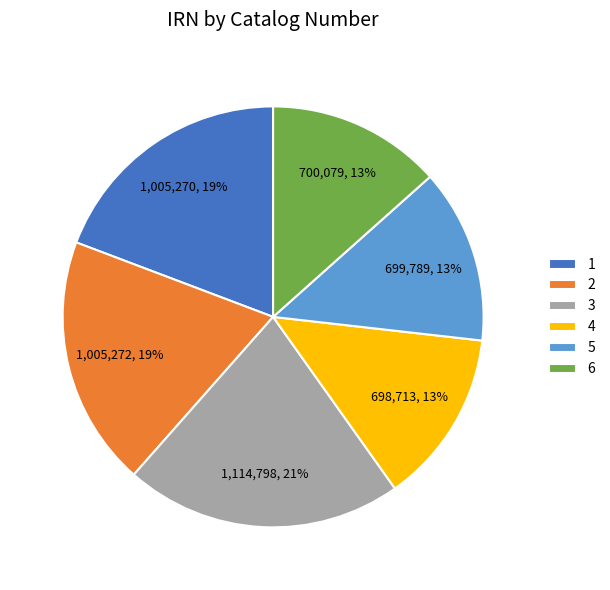

Is there any slice that represents more than half of the pie?

No